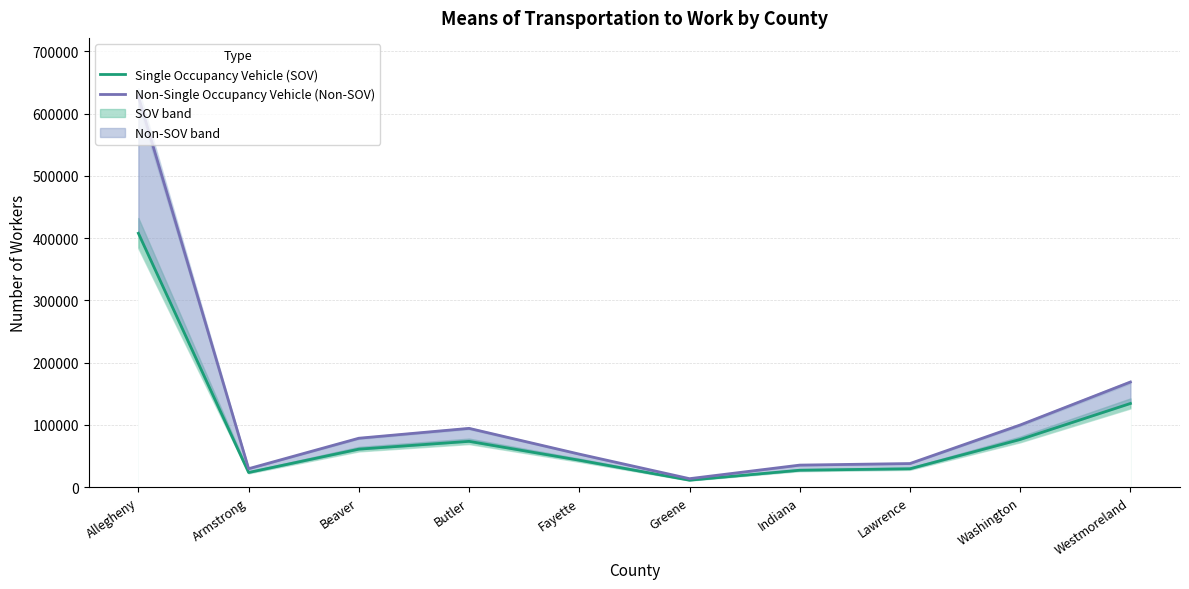

At which category does Non-Single Occupancy Vehicle (Non-SOV) reach its first local peak?

Butler